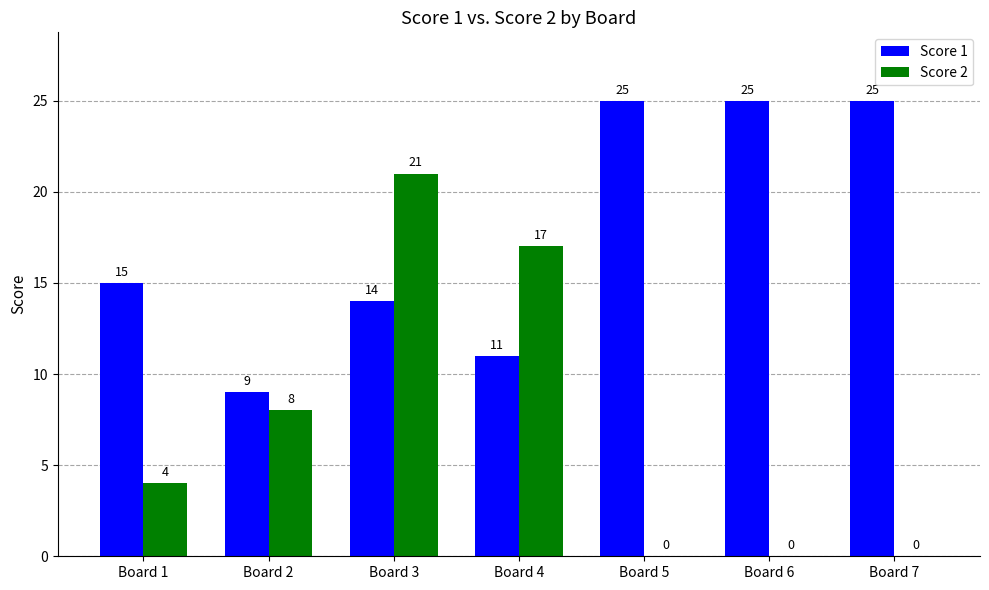

Which series changed the most between Board 1 and Board 3?

Score 2